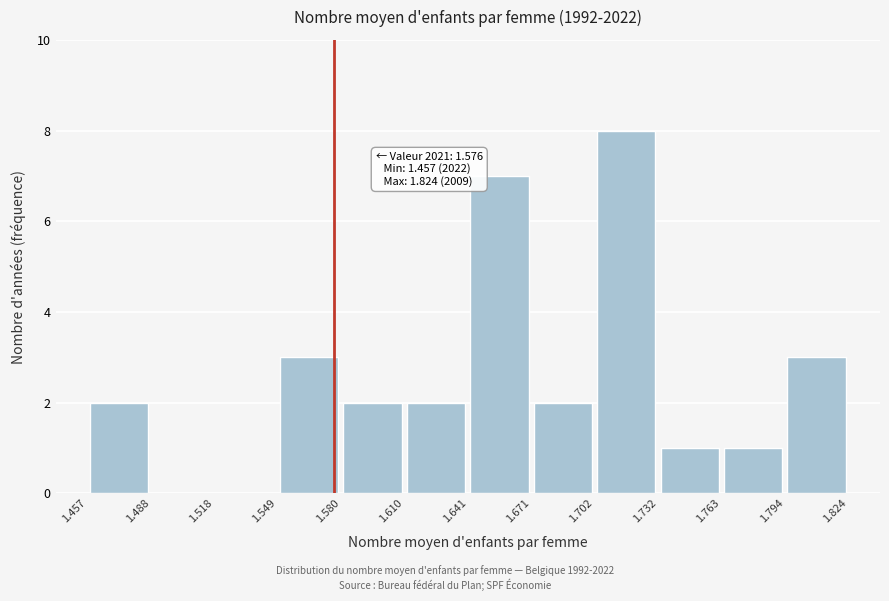

Which range on the x-axis has the tallest bar?

1.702 to 1.732